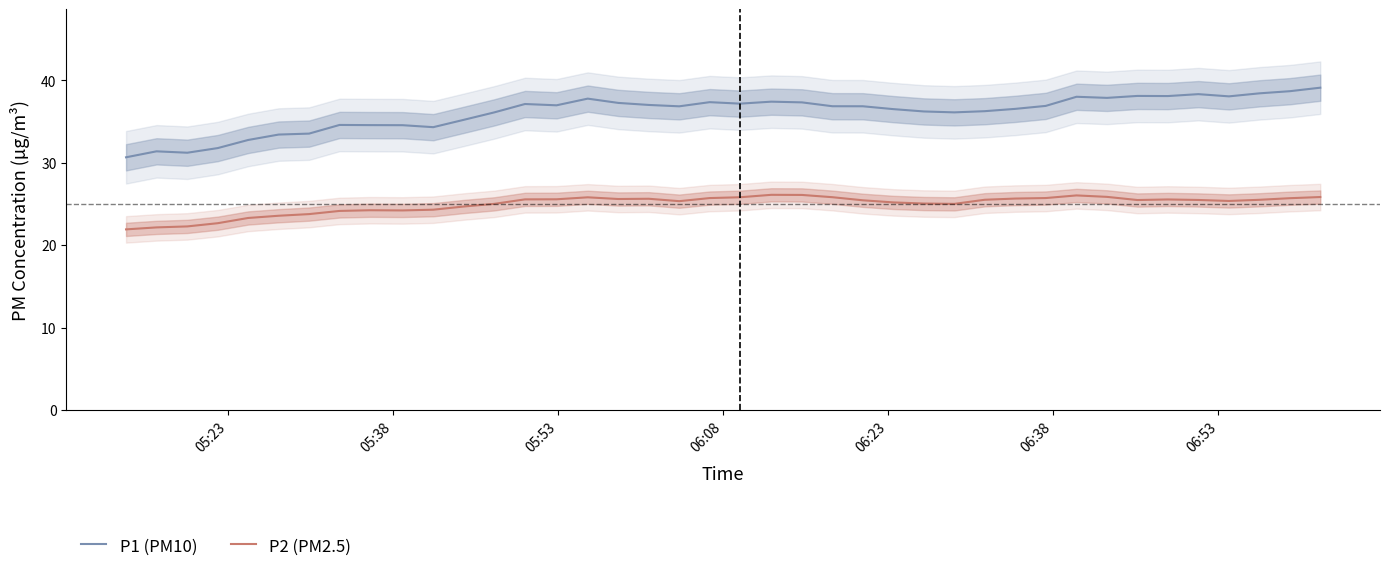

How many lines are shown in the chart?

2